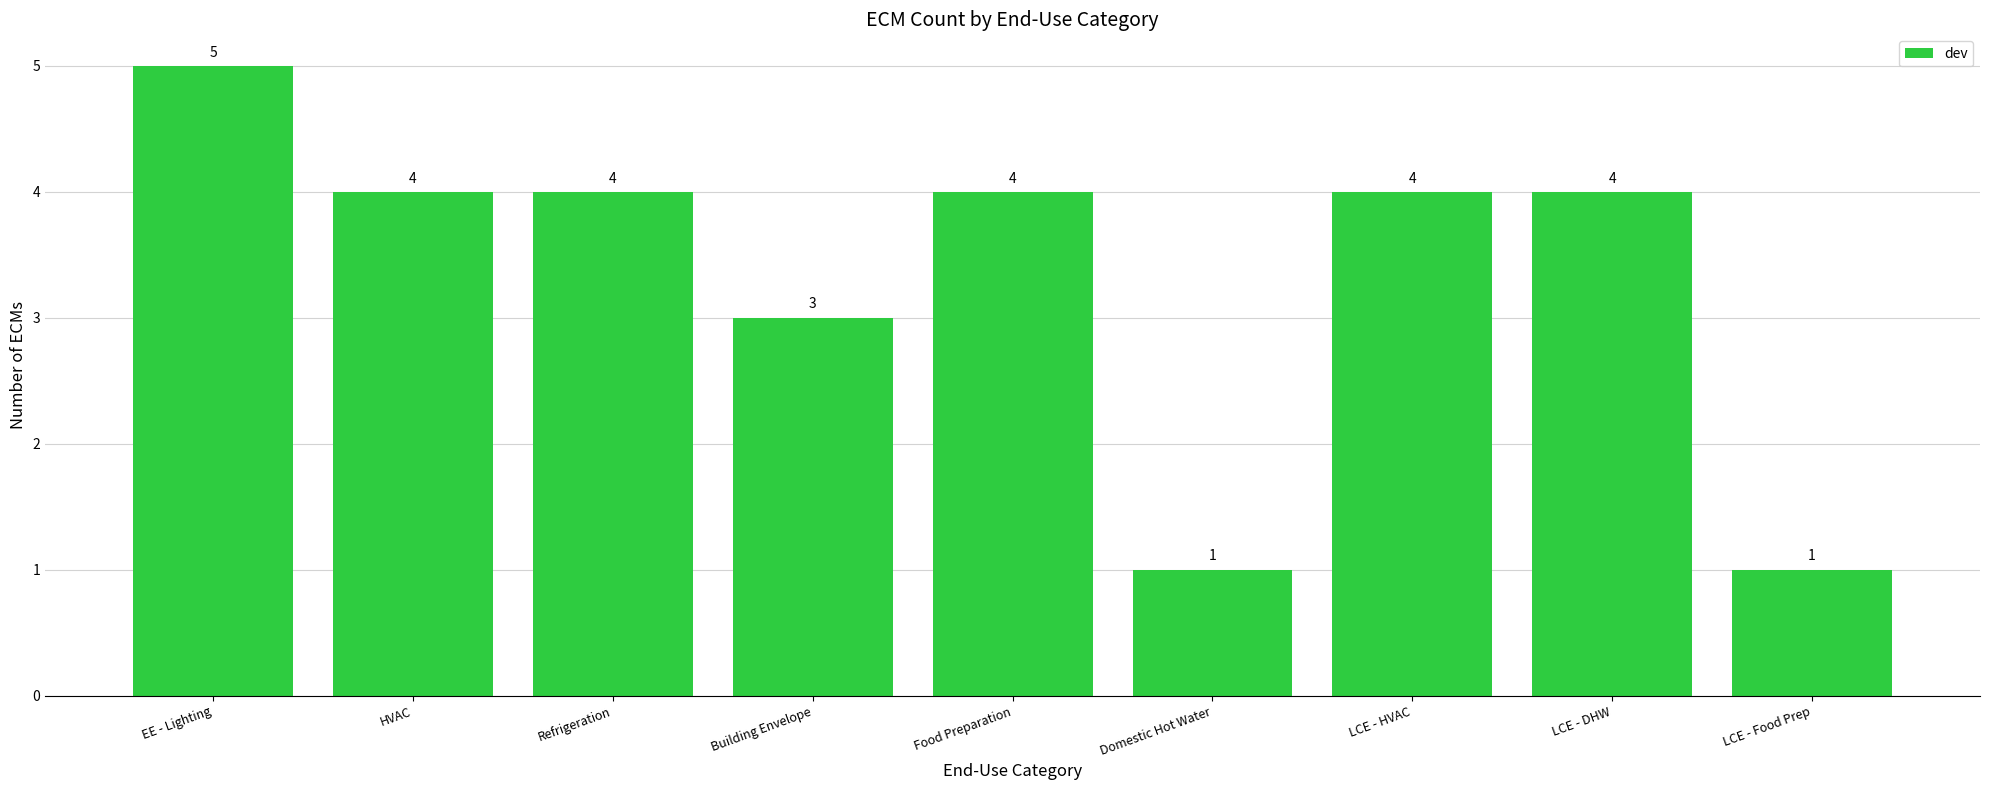

Which label corresponds to the largest value in the chart?

EE - Lighting